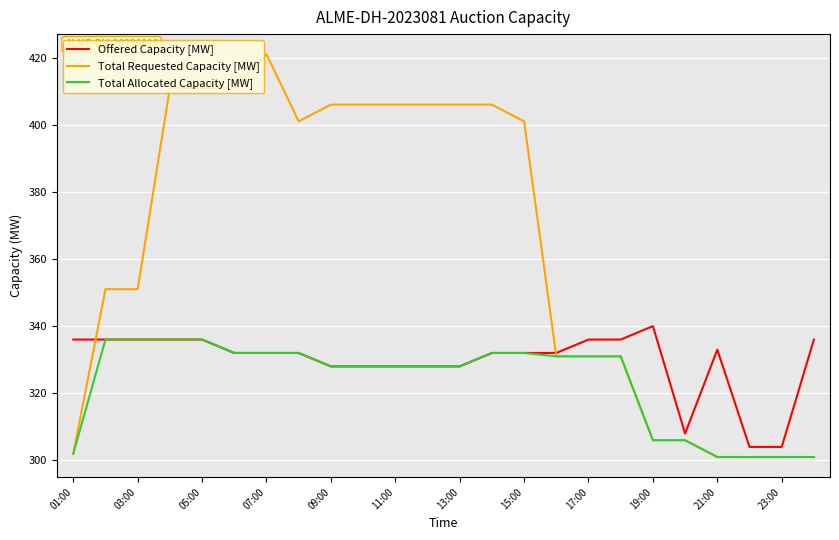

What is the maximum value shown in the chart?

421